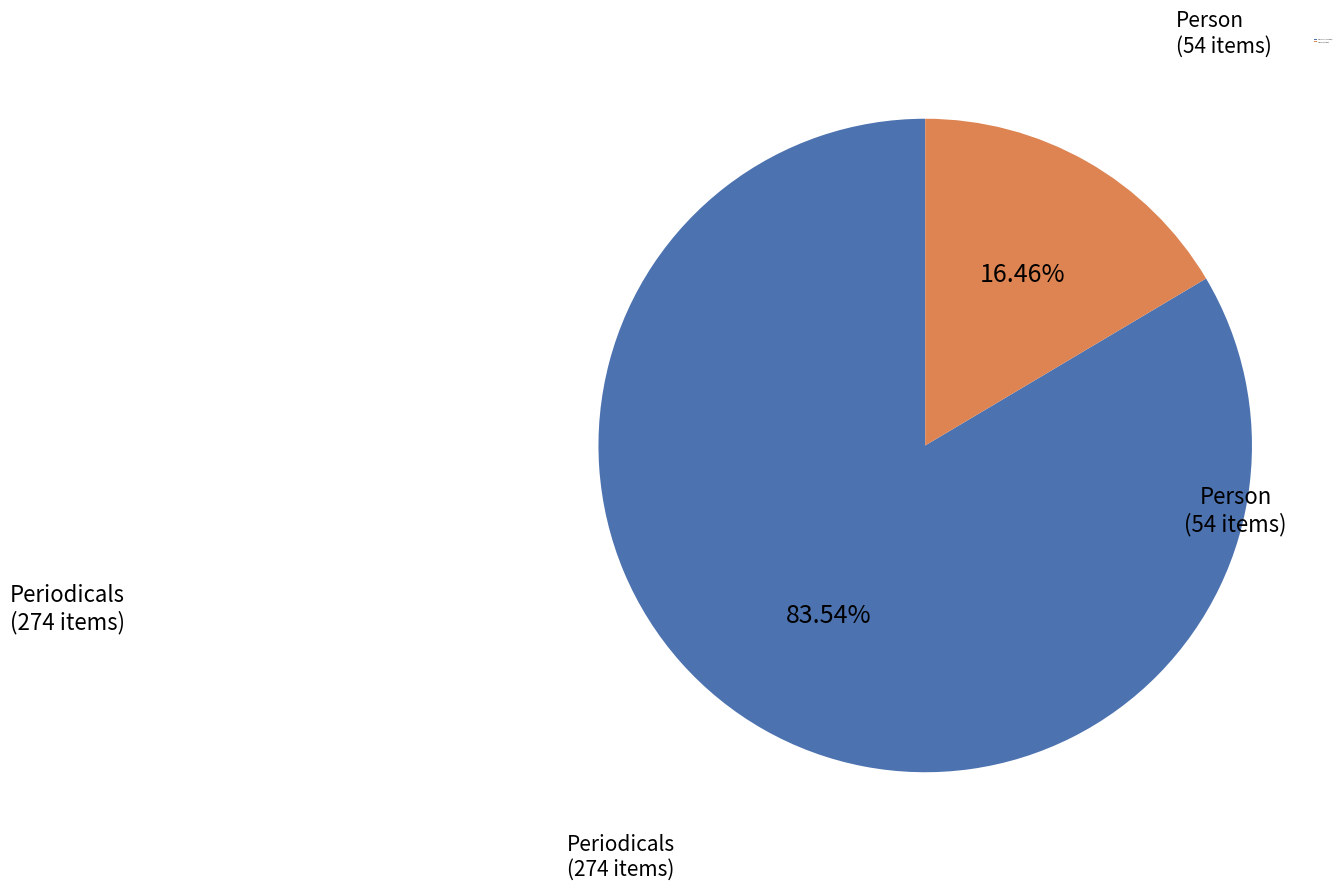

Which slice is the smallest?

Person (54 items)